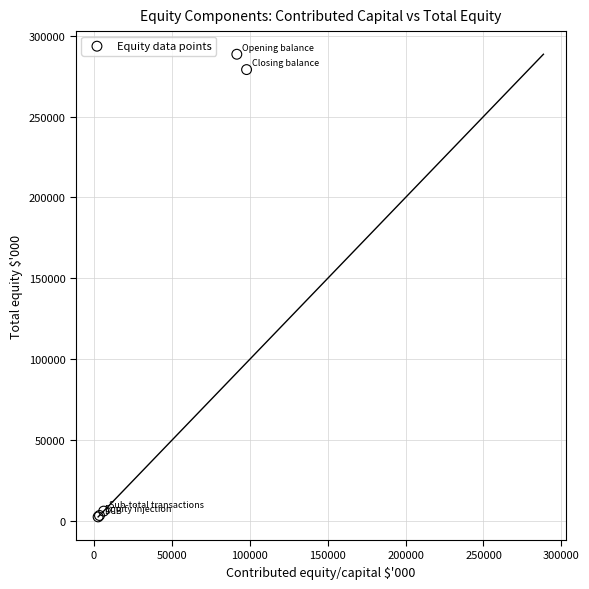

What Y value in the scatter plot is closest to 145579?

278985